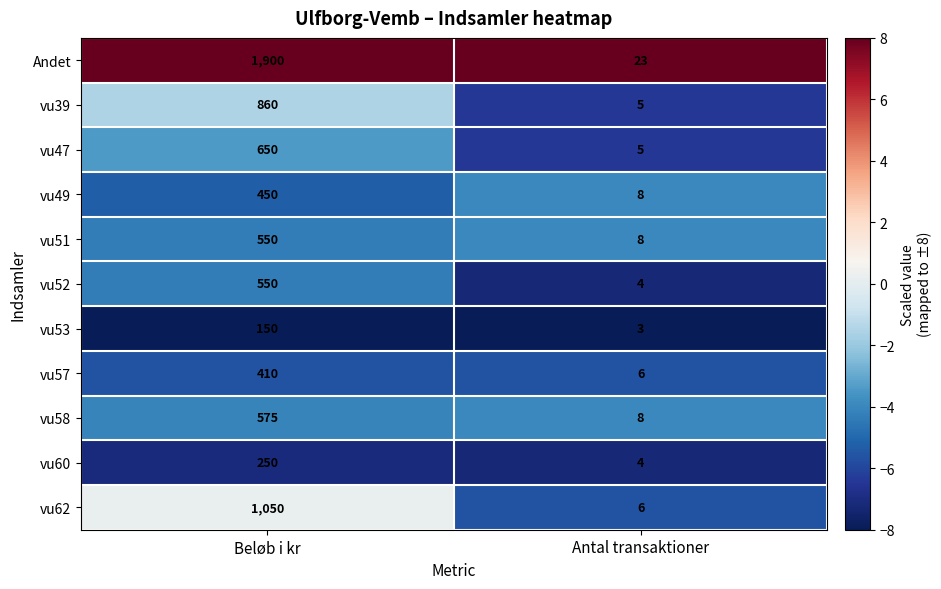

What is the average value of the Andet series?

962